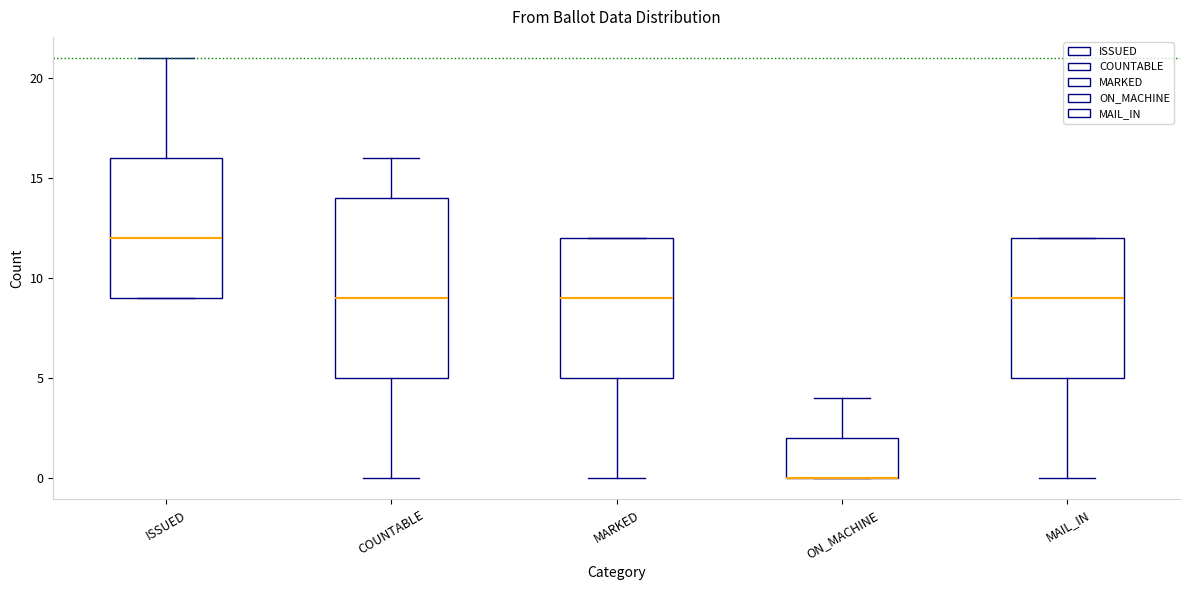

Which box is the tallest, from its lower edge to its upper edge?

COUNTABLE